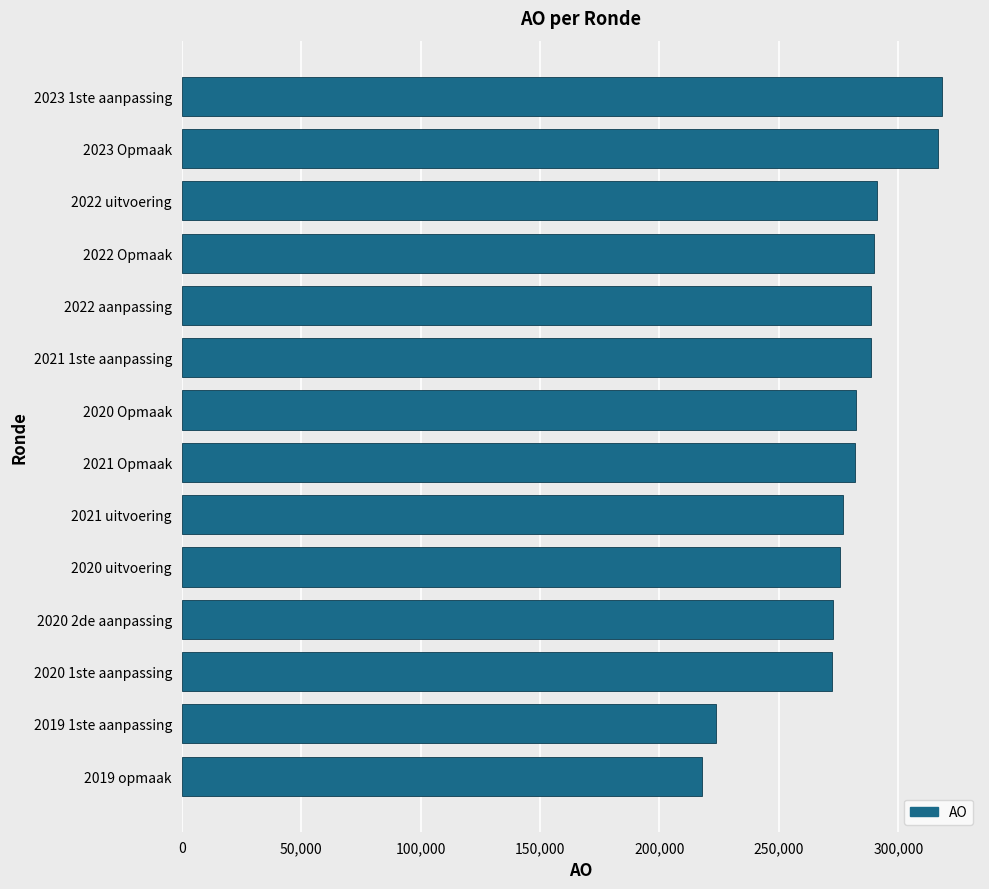

Where is the data nearest to the value 268041?

2020 1ste aanpassing